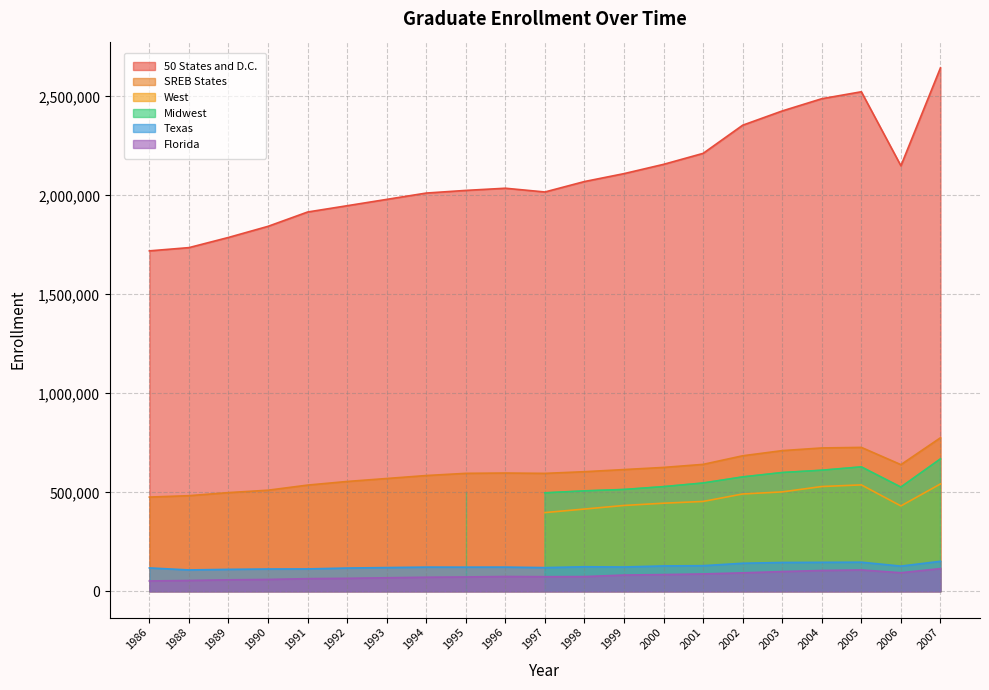

True or false: Texas has more than 1 interior local peaks.

True